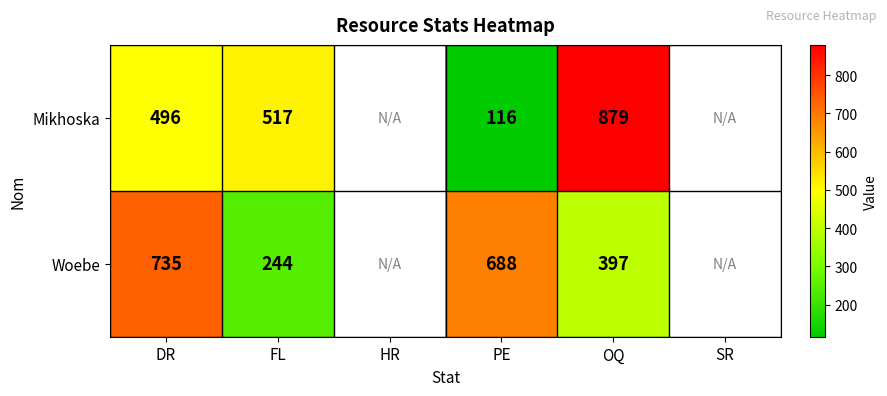

What is the difference between the highest and lowest values at DR?

239